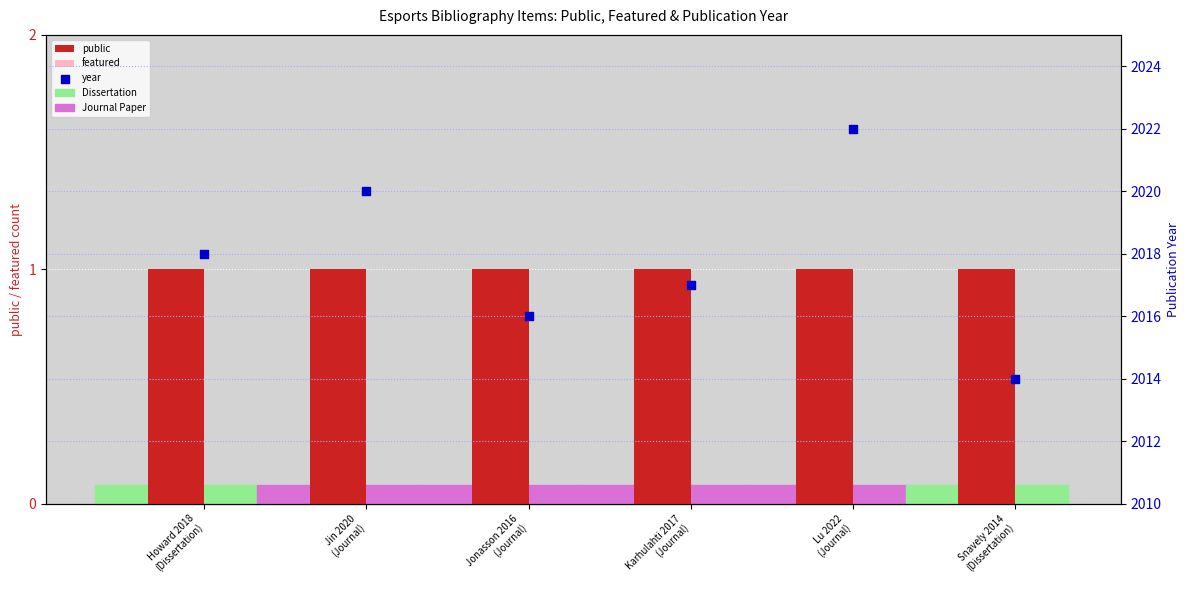

Which series contains the lowest Y value?

featured